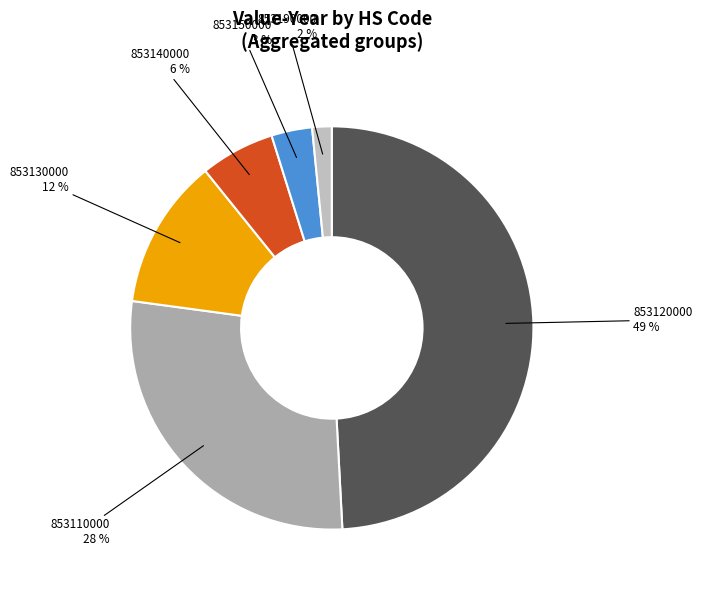

True or false: 853130000 accounts for 18% of the total.

False